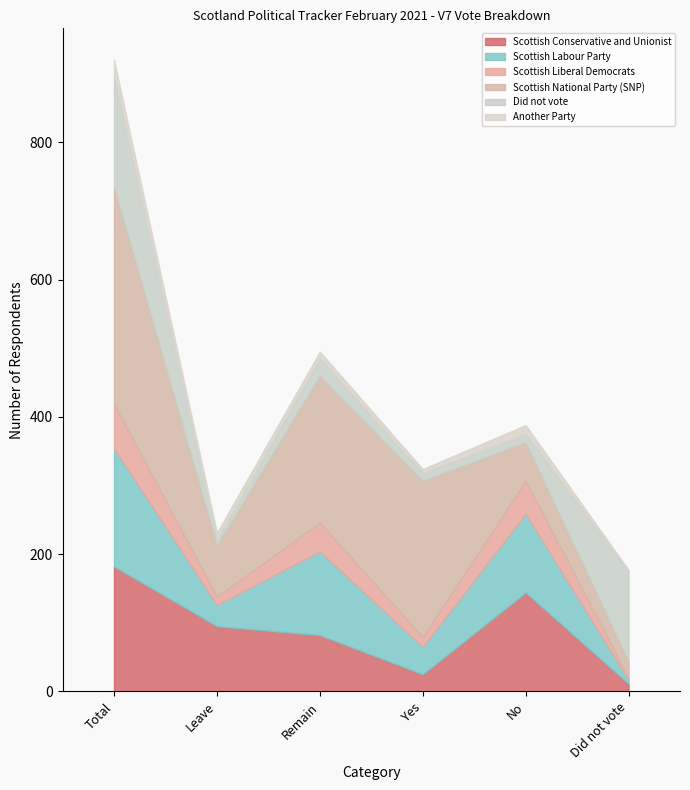

How many data points does each series have?

6